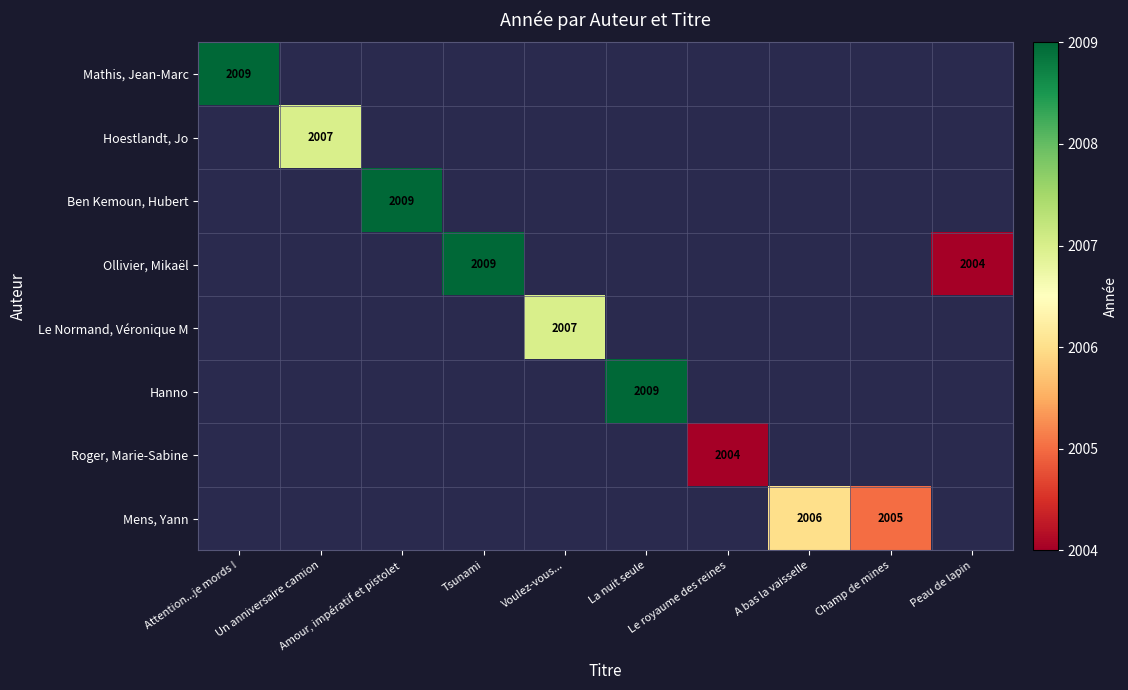

Which series changed the most between Attention...je mords ! and Champ de mines?

Mathis, Jean-Marc